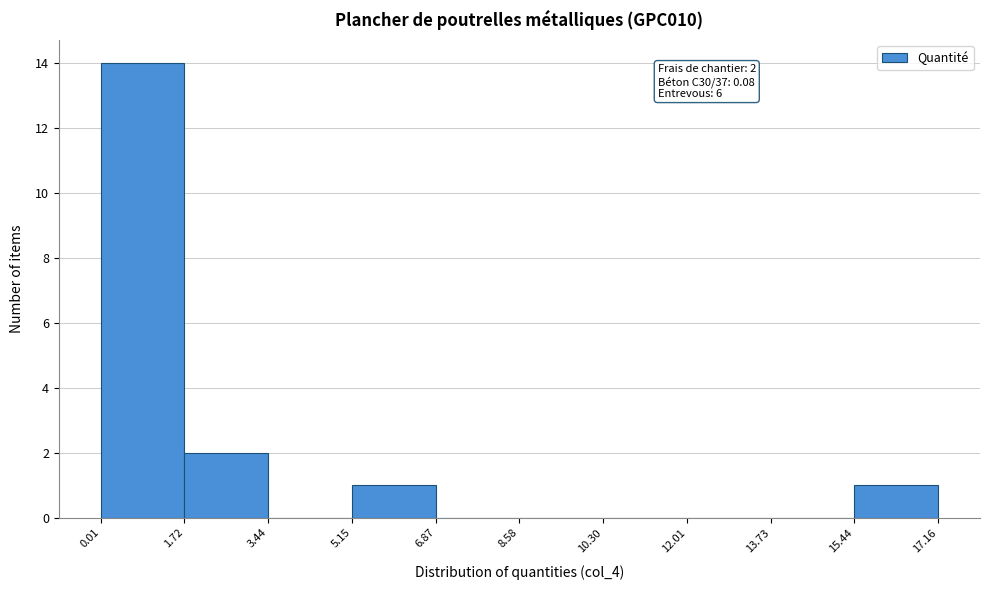

Which range on the x-axis has the tallest bar?

0.01 to 1.72